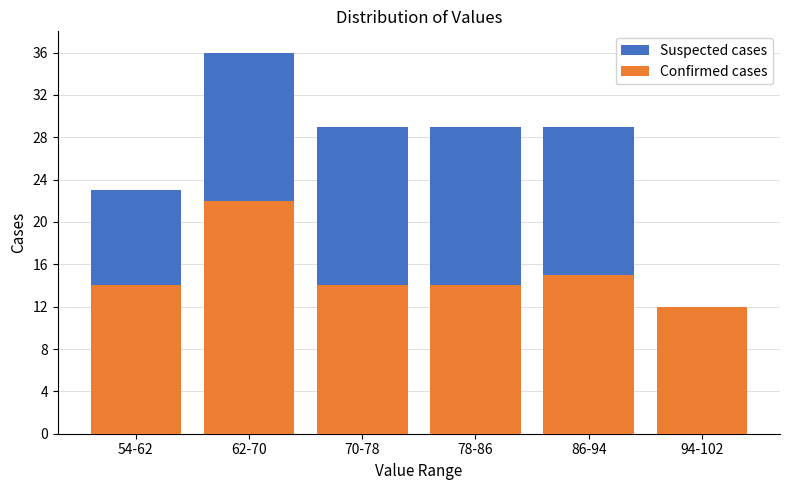

Reading left to right, list the values for the Confirmed cases series.

54-62=14	62-70=22	70-78=14	78-86=14	86-94=15	94-102=12